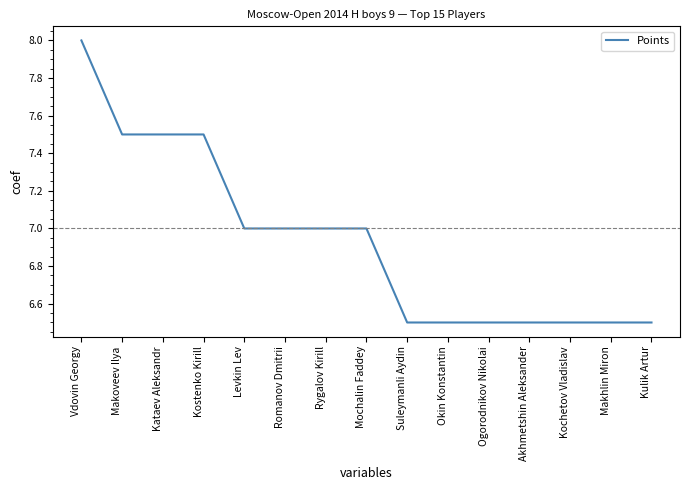

What is the minimum value shown in the chart?

6.5